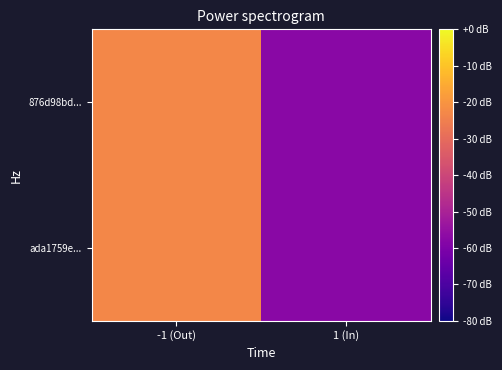

Between -1 (Out) and 1 (In), which series saw the biggest shift?

ada1759e...